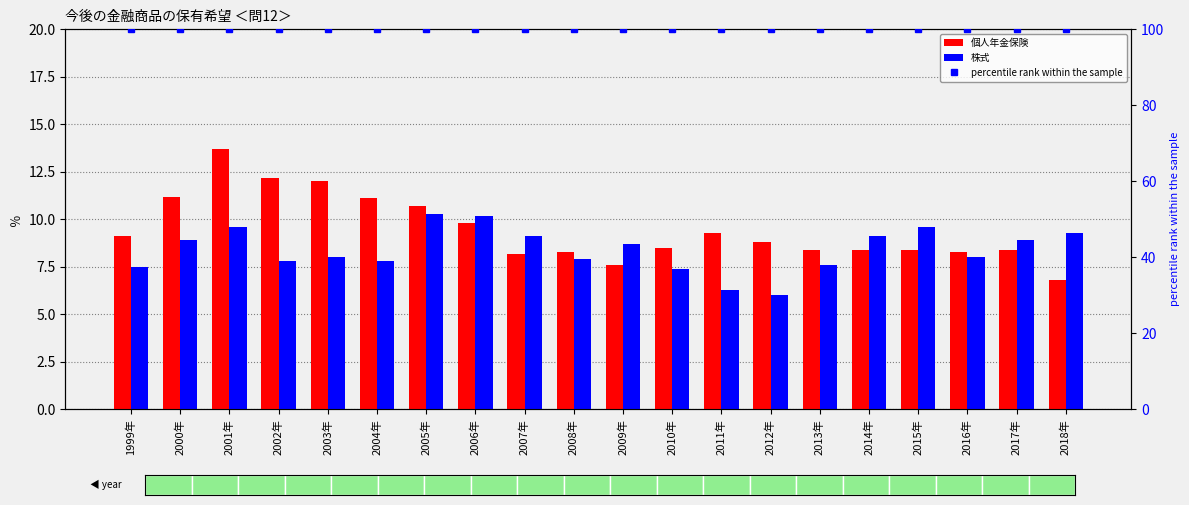

At which label is percentile rank within the sample closest to 100?

1999年